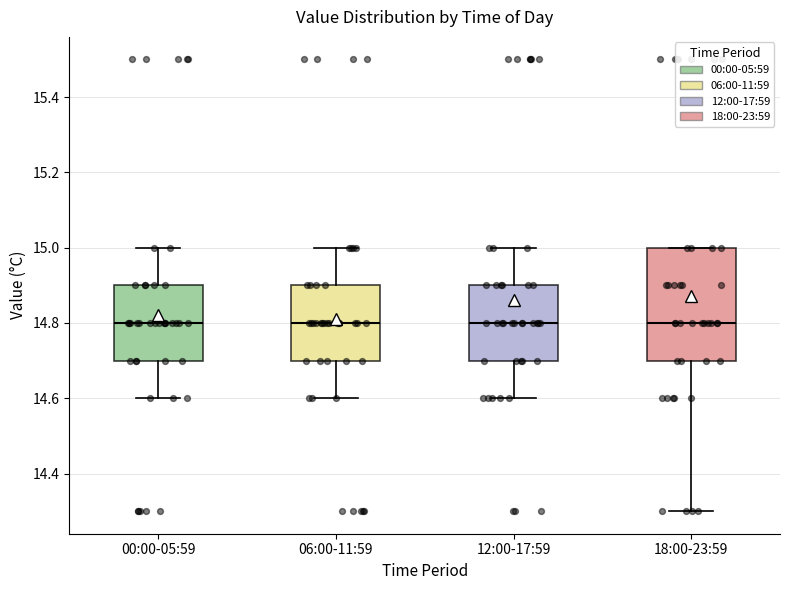

Reading left to right, read every box against the y-axis: the position of its median line, the range the box covers, and the ends of its whiskers. The values are not printed on the chart, so give them approximately, as read against the axis.

00:00-05:59: median 14.8, box 14.7 to 14.9, whiskers 14.6 to 15.0
06:00-11:59: median 14.8, box 14.7 to 14.9, whiskers 14.6 to 15.0
12:00-17:59: median 14.8, box 14.7 to 14.9, whiskers 14.6 to 15.0
18:00-23:59: median 14.8, box 14.7 to 15.0, whiskers 14.3 to 15.0